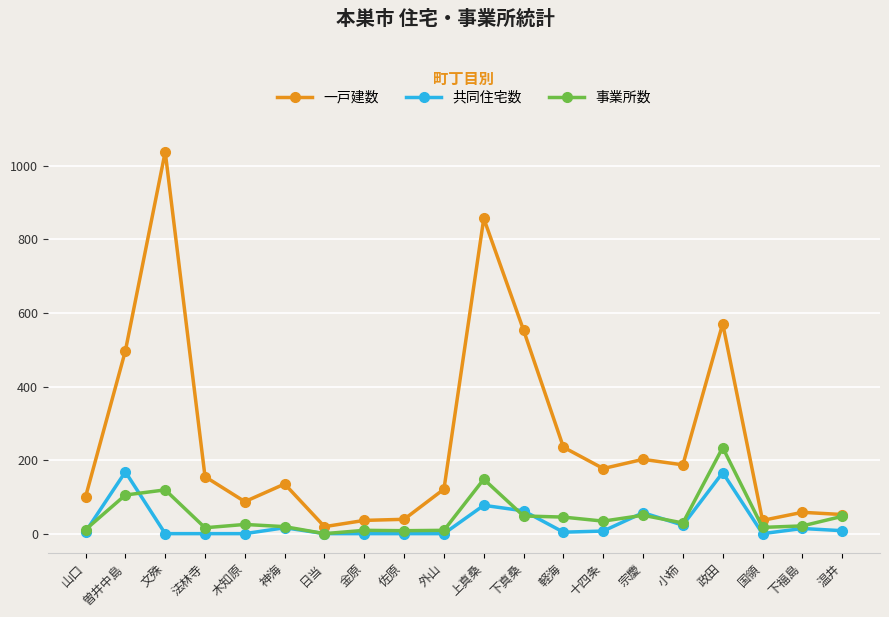

Which category has the highest value in the 一戸建数 series?

文殊